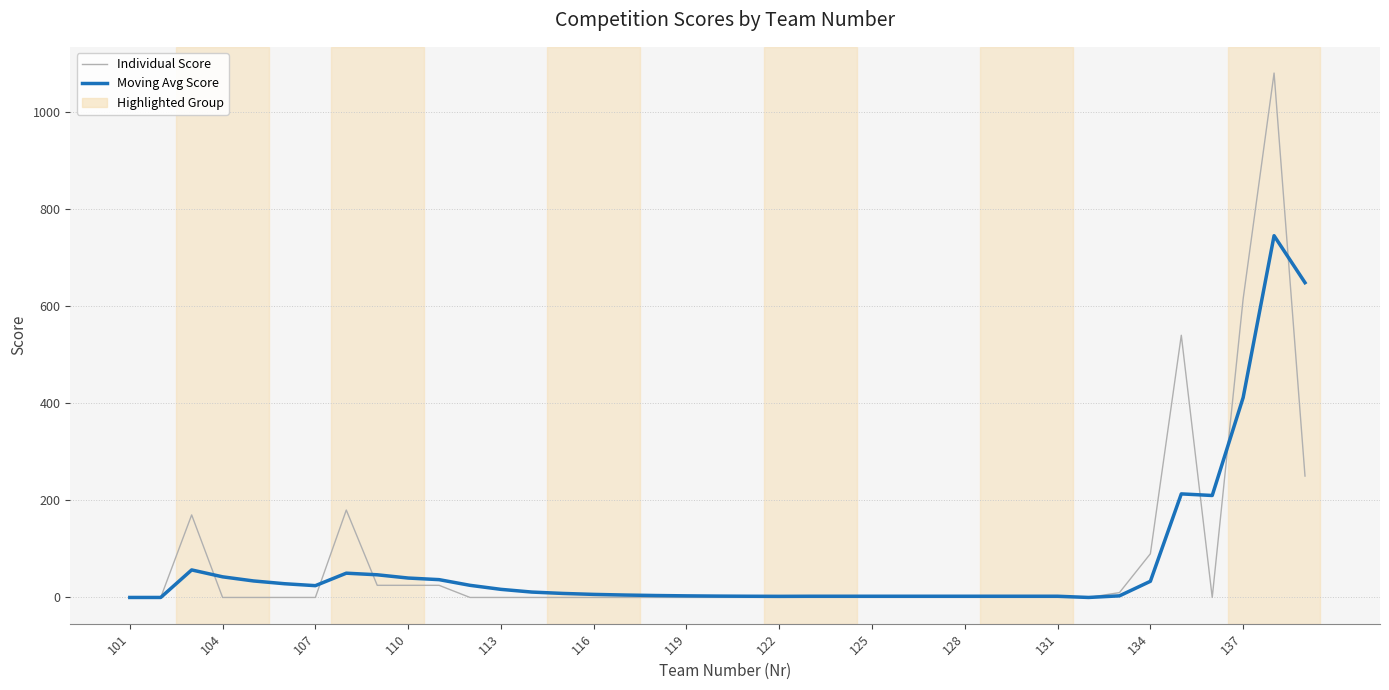

True or false: Moving Avg Score and Individual Score intersect in this chart.

True